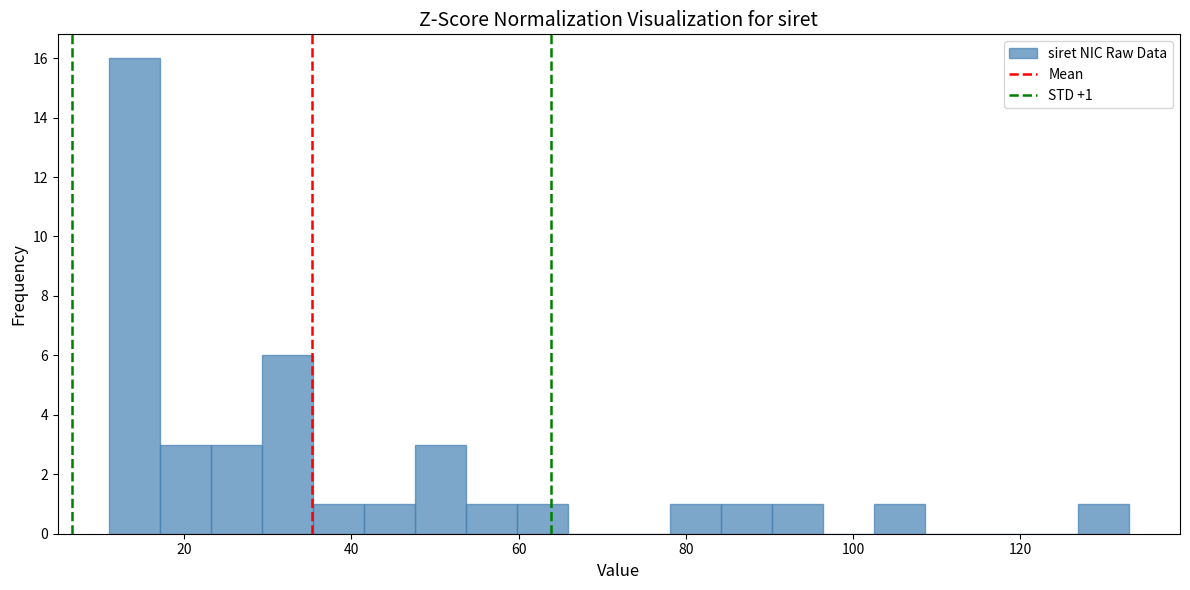

Read against the x-axis, roughly where is the centre of the tallest bar?

14